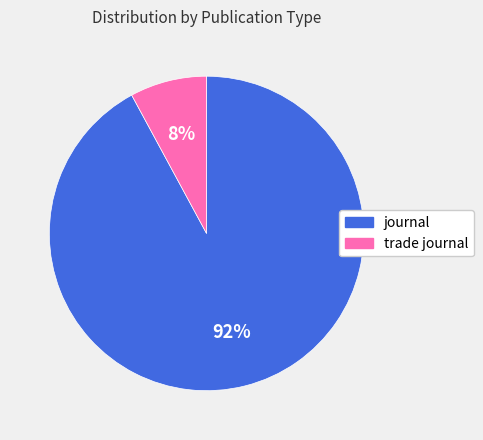

Which category has the smallest portion of the pie?

trade journal